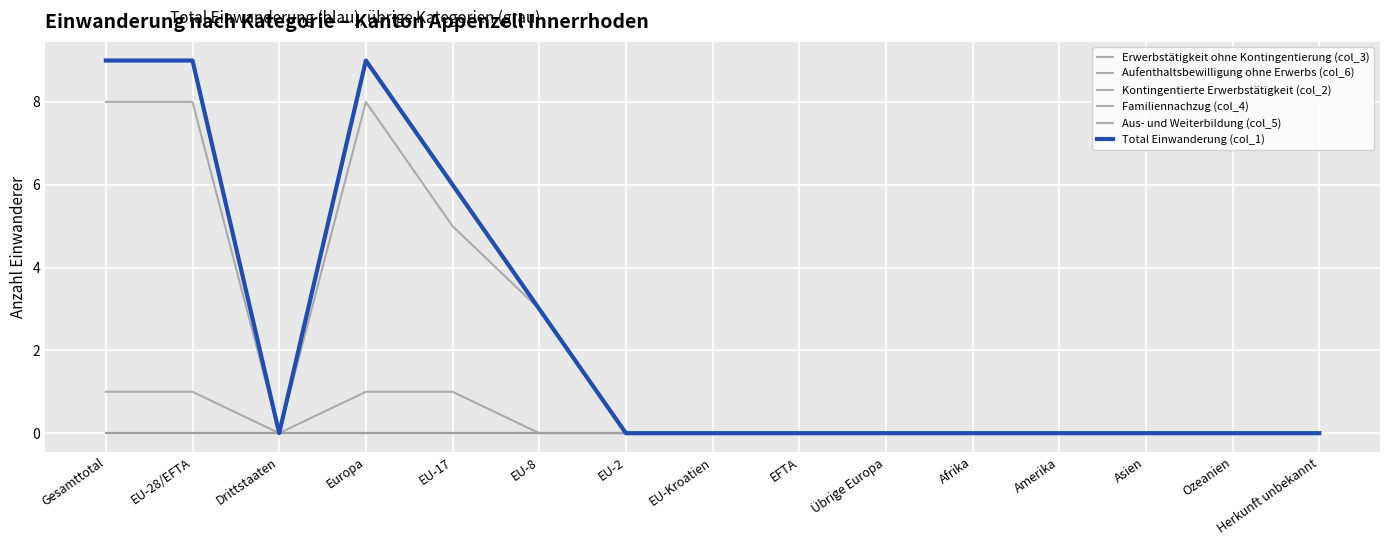

Does the chart have visible grid lines?

Yes